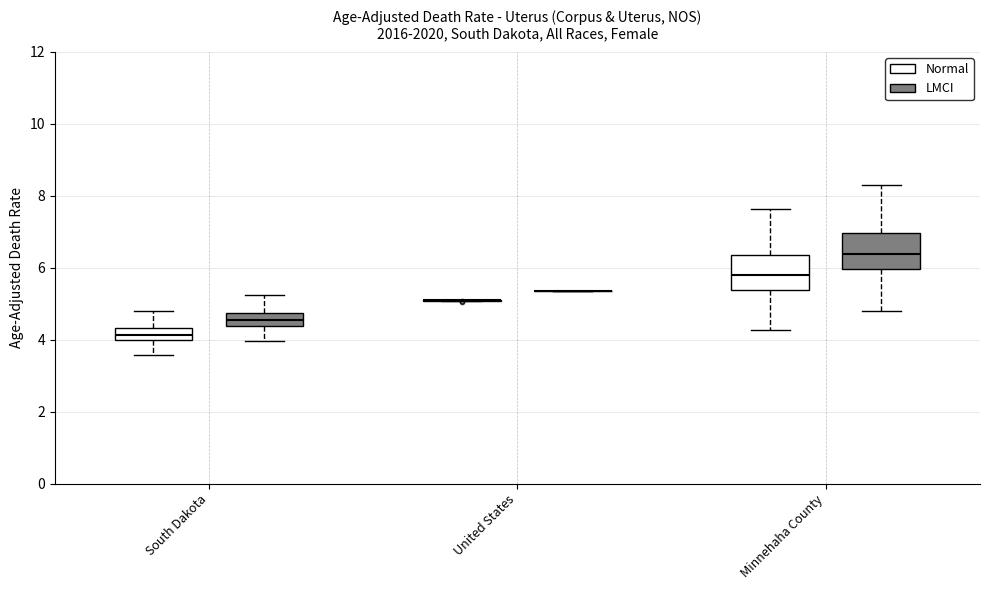

Reading left to right, transcribe this box plot: for each box, give where its median line is, the range the box spans, and where its two whiskers end, as read against the y-axis. The values are not printed on the chart, so give them approximately, as read against the axis.

South Dakota (Normal): median 4.2, box 4.0 to 4.4, whiskers 3.6 to 4.8
South Dakota (LMCI): median 4.6, box 4.4 to 4.8, whiskers 4.0 to 5.2
United States (Normal): box collapsed to a line at 5.0, whiskers 5.0 to 5.2
United States (LMCI): box collapsed to a line at 5.4, whiskers 5.4 to 5.4
Minnehaha County (Normal): median 5.8, box 5.4 to 6.4, whiskers 4.2 to 7.6
Minnehaha County (LMCI): median 6.4, box 6.0 to 7.0, whiskers 4.8 to 8.4